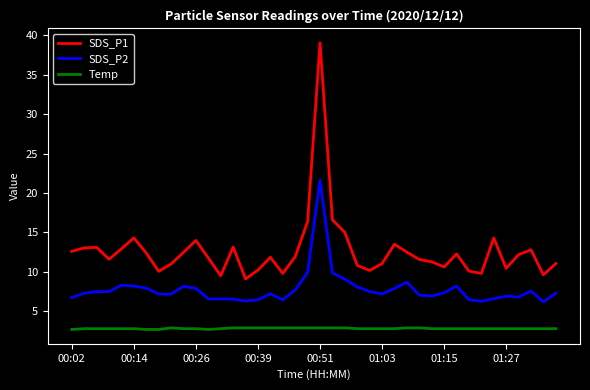

List the series in order of their peak value, highest first.

SDS_P1, SDS_P2, Temp